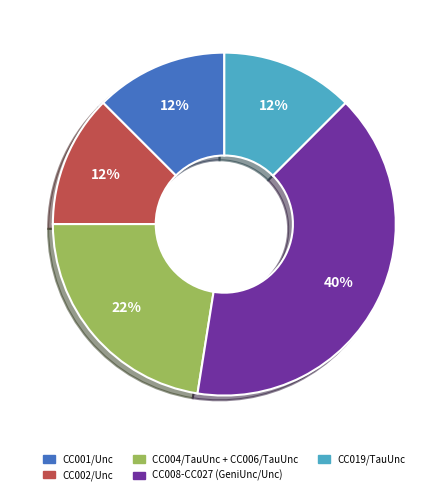

To the nearest percent, what is the average slice percentage?

20%